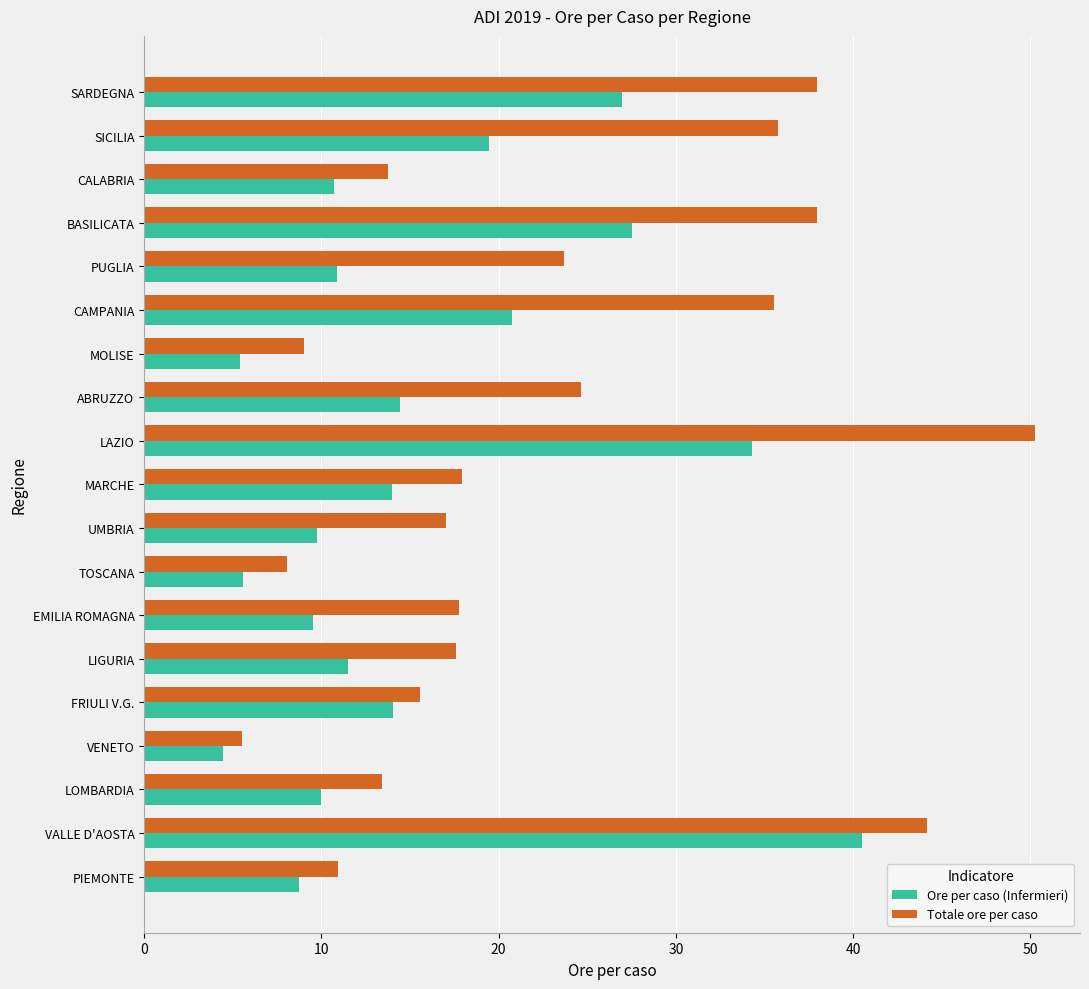

Is the value of Totale ore per caso at LAZIO greater than the value of Ore per caso (Infermieri) at MARCHE?

Yes